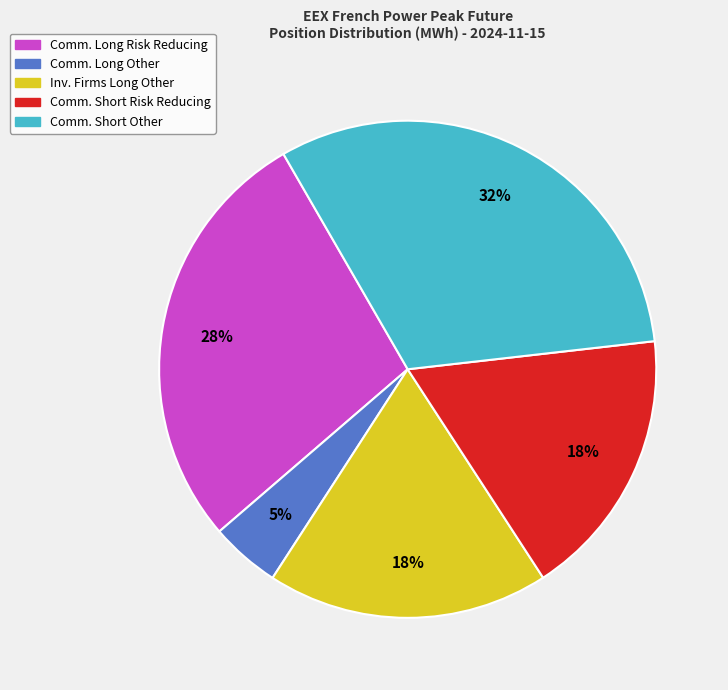

Does any single category account for the majority?

No